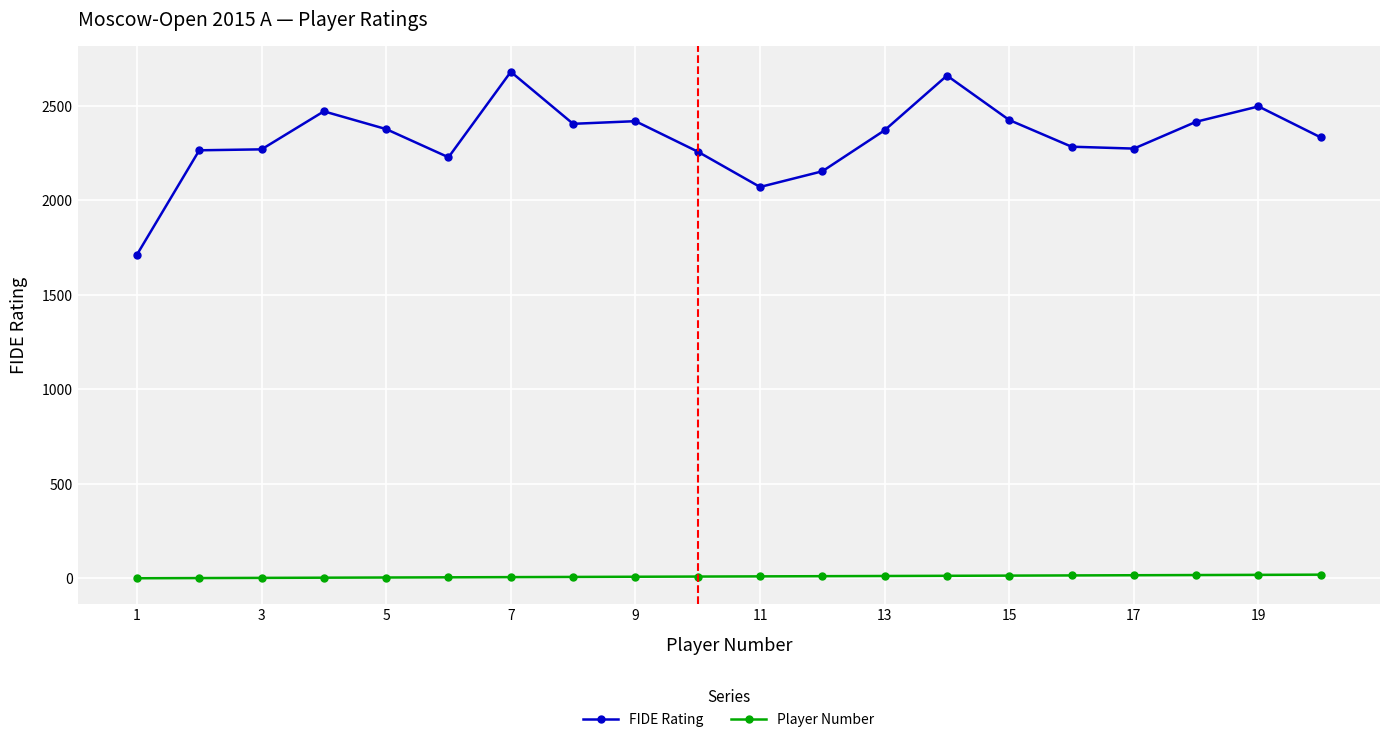

True or false: FIDE Rating has more than 1 interior local peaks.

True